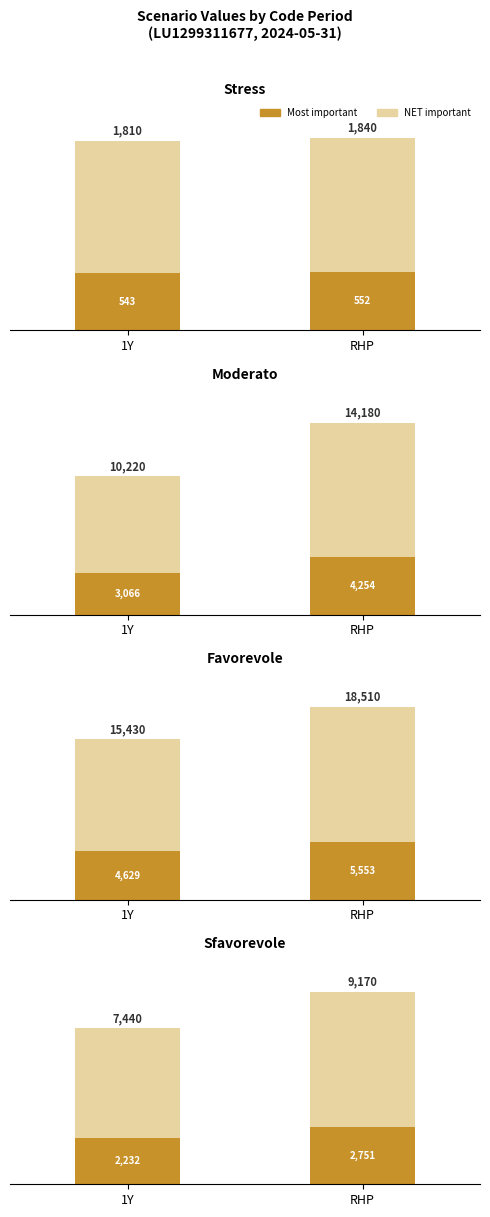

What is the difference between the NET important values at 1Y and RHP?

1211